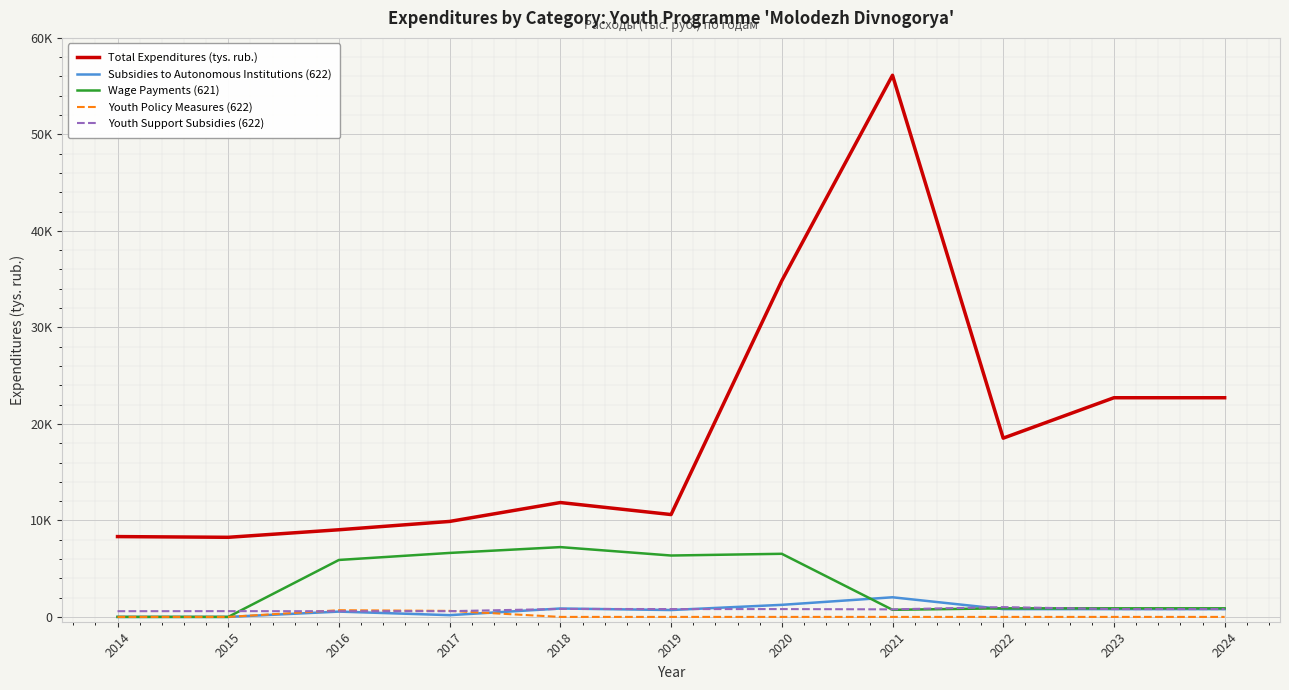

What is the spread (max minus min) of values at 2014?

8322.9